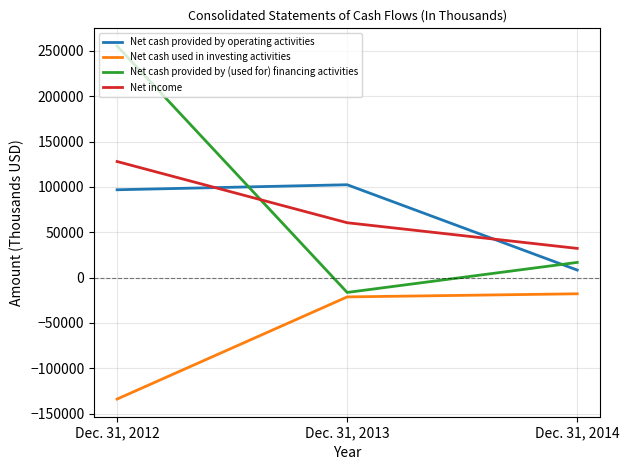

List the labels in order of Net cash provided by (used for) financing activities value, largest first.

Dec. 31, 2012, Dec. 31, 2014, Dec. 31, 2013